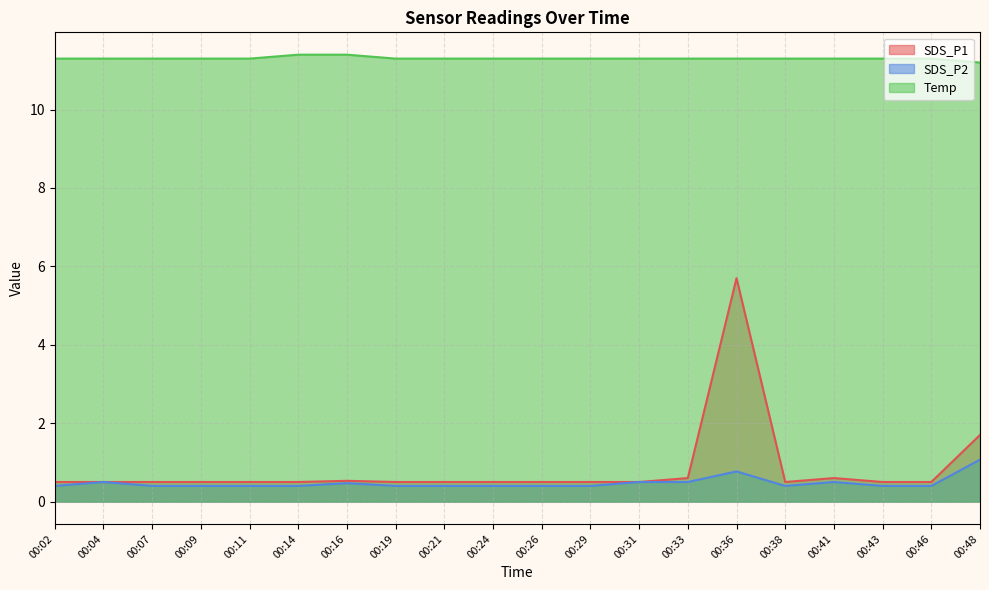

In SDS_P2, how many points are higher than both neighbors (excluding endpoints)?

4